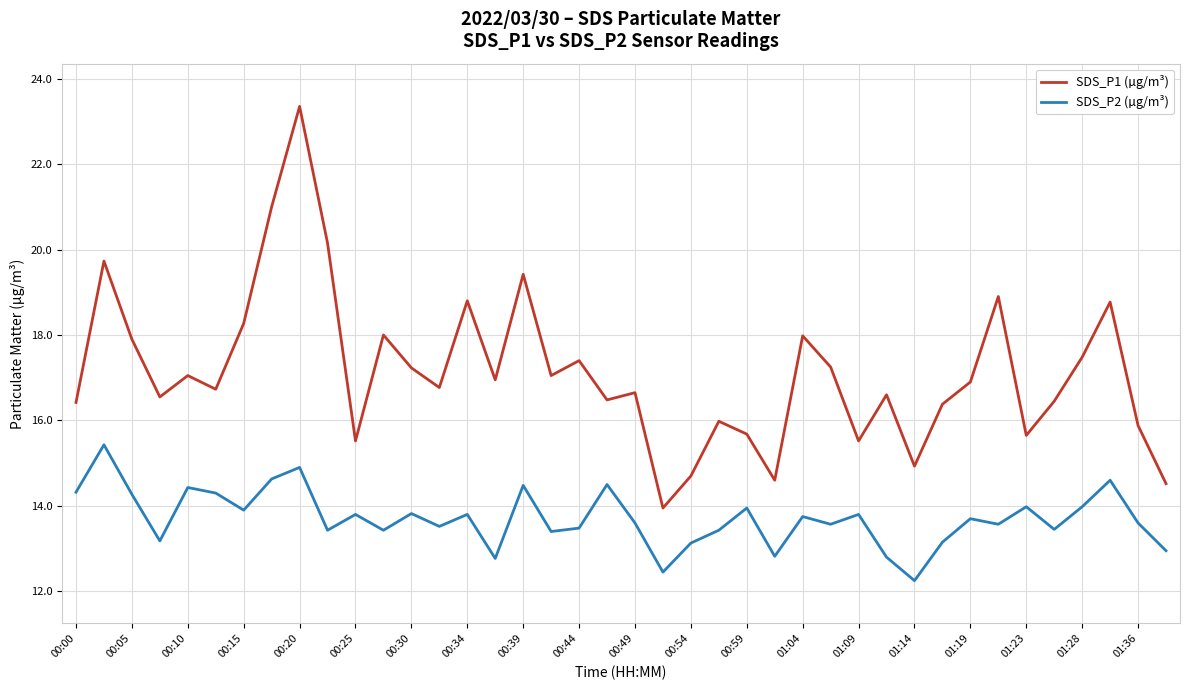

What is the greatest value displayed?

23.4